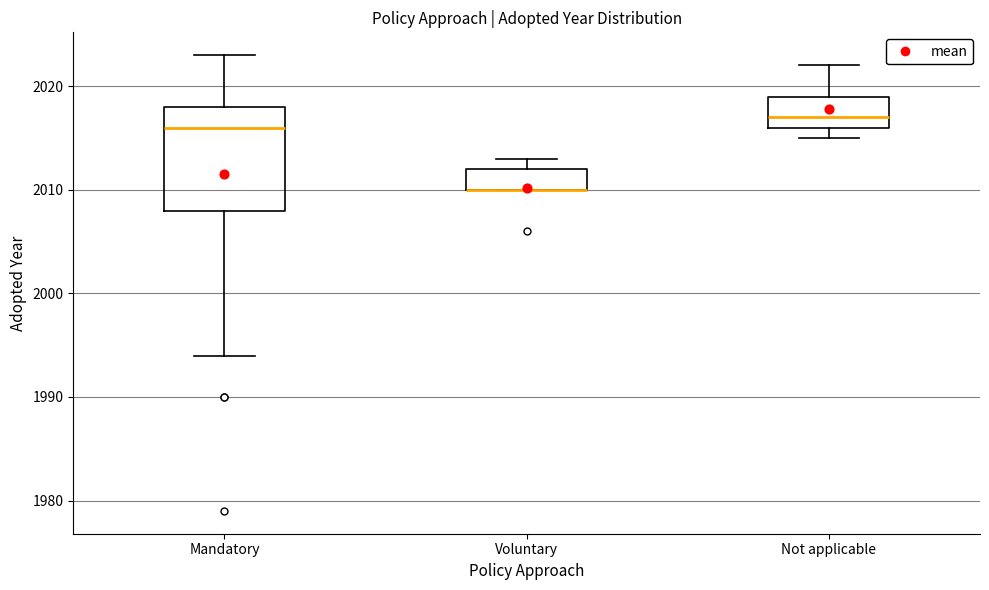

Comparing the boxes themselves (not the whiskers), which one is the tallest?

Mandatory